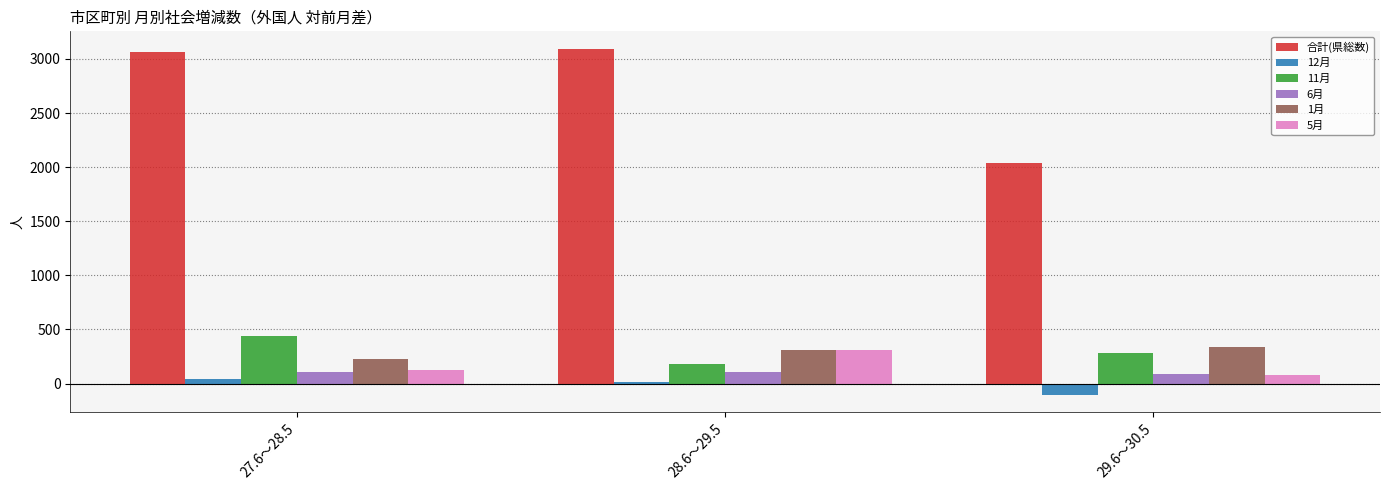

What is the smallest value displayed?

-105